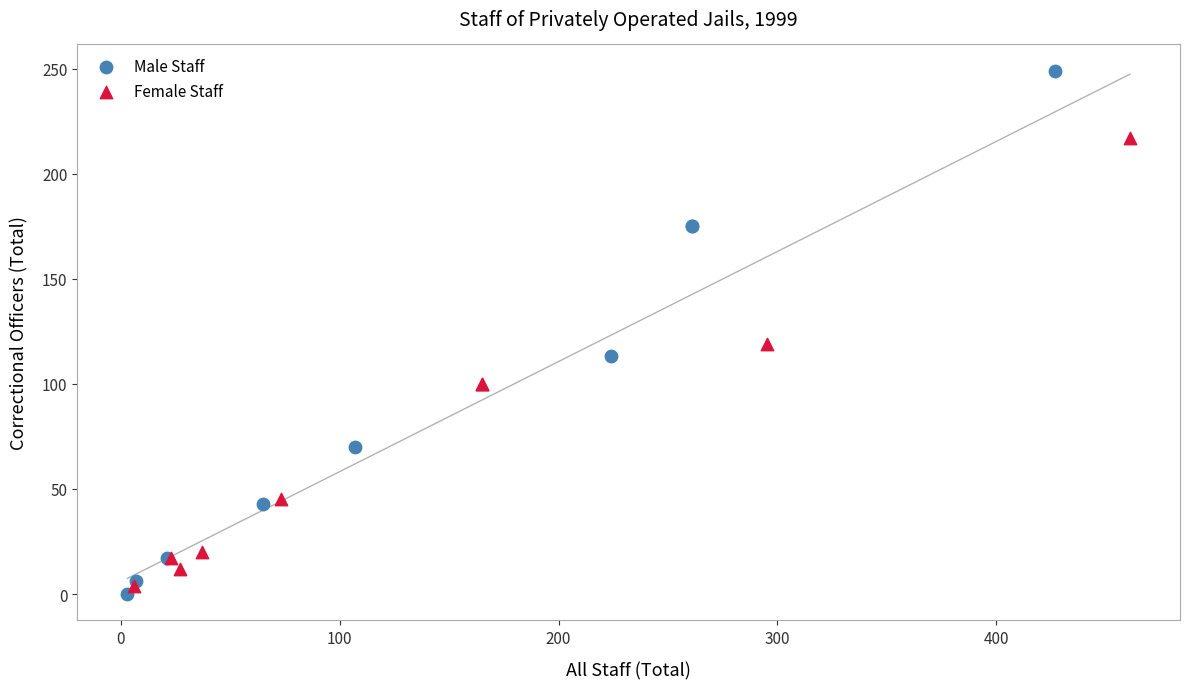

Which series has the largest Y range (max minus min)?

Male Staff